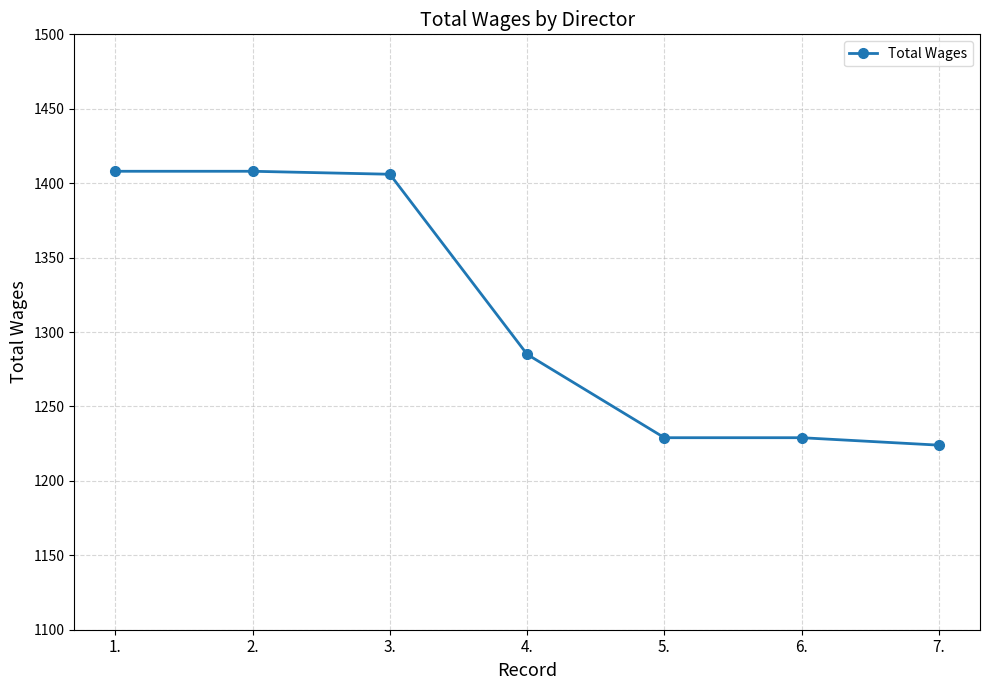

True or false: the data has more than 2 interior local peaks.

False